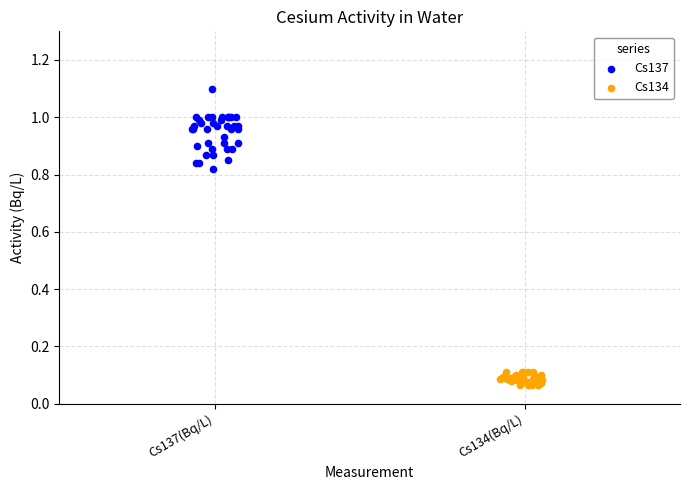

Which series reaches the maximum Y coordinate?

Cs137